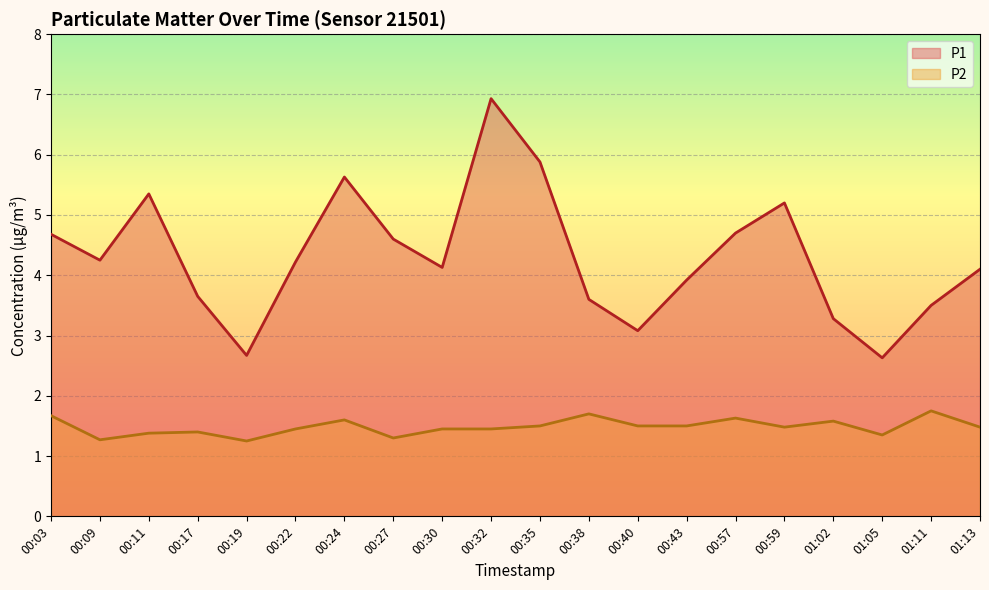

Which label corresponds to the smallest value in the chart?

00:19